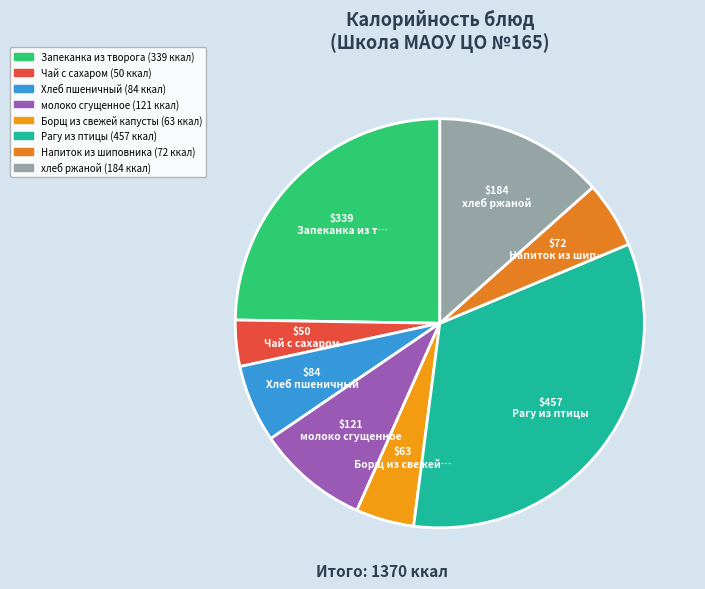

Is there any slice that represents more than half of the pie?

No